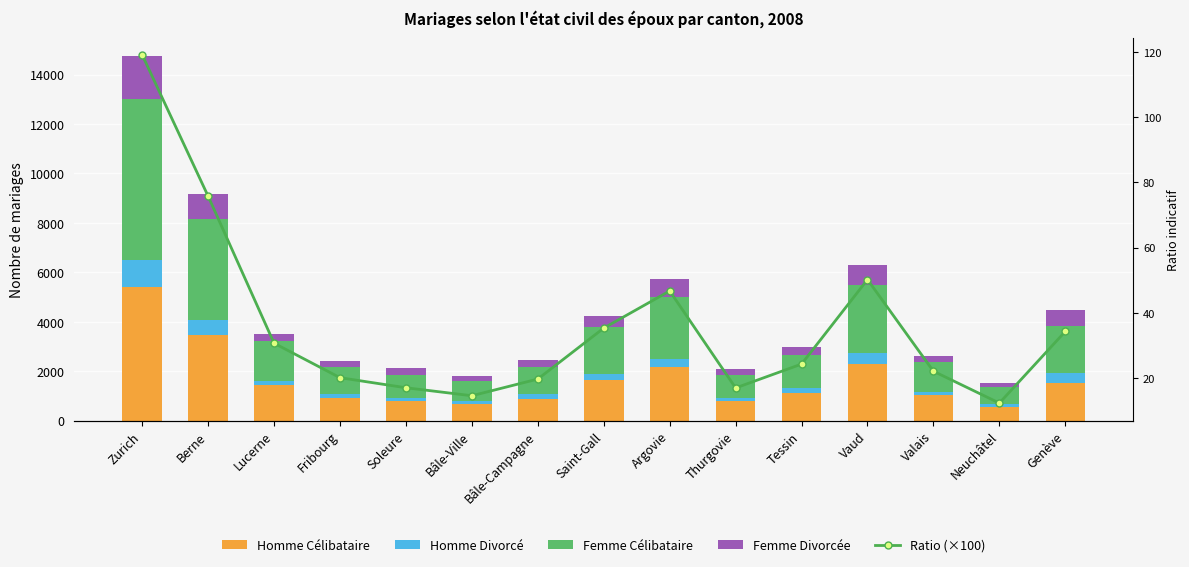

What is the total value across all series at Tessin?

3005.2